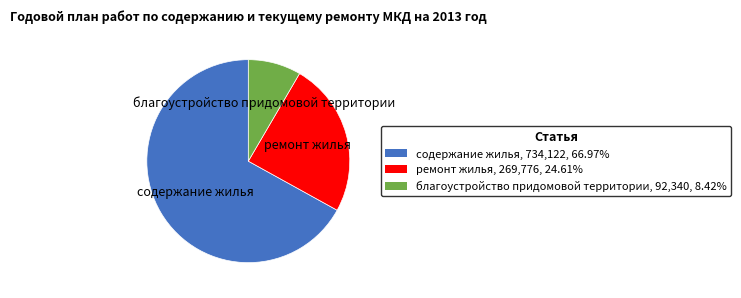

The содержание жилья slice represents 67% of the pie. True or false?

True